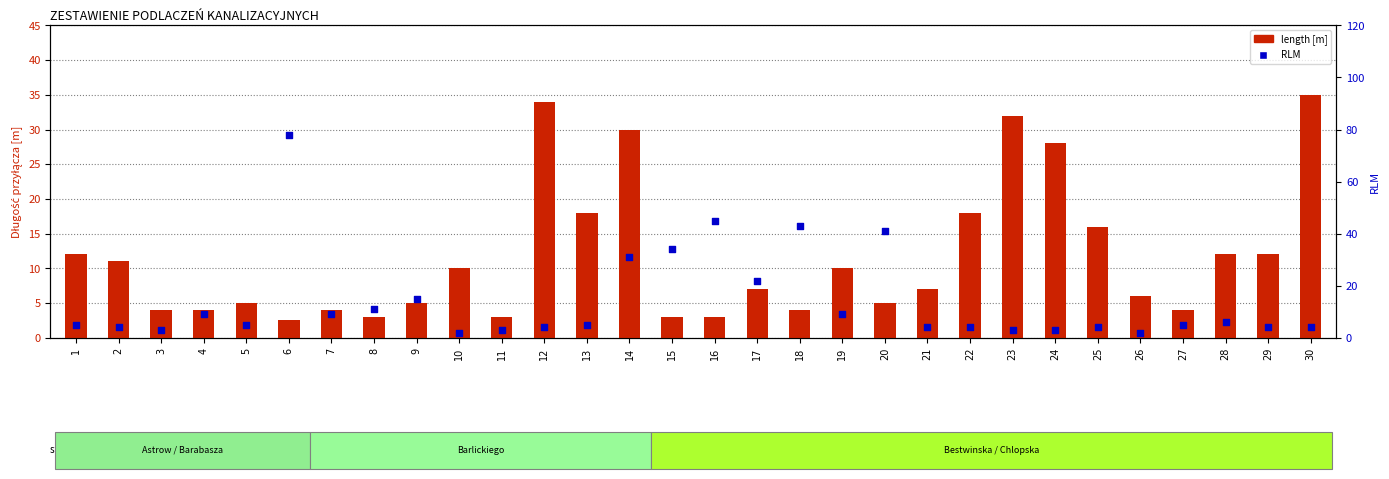

At how many categories does at least one series exceed 69?

1